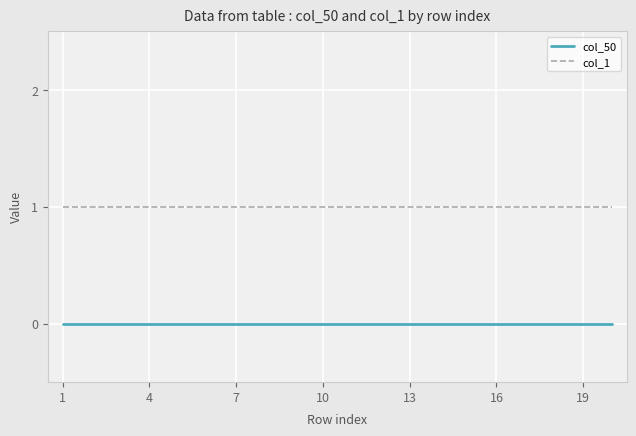

True or false: col_50 and col_1 intersect in this chart.

False